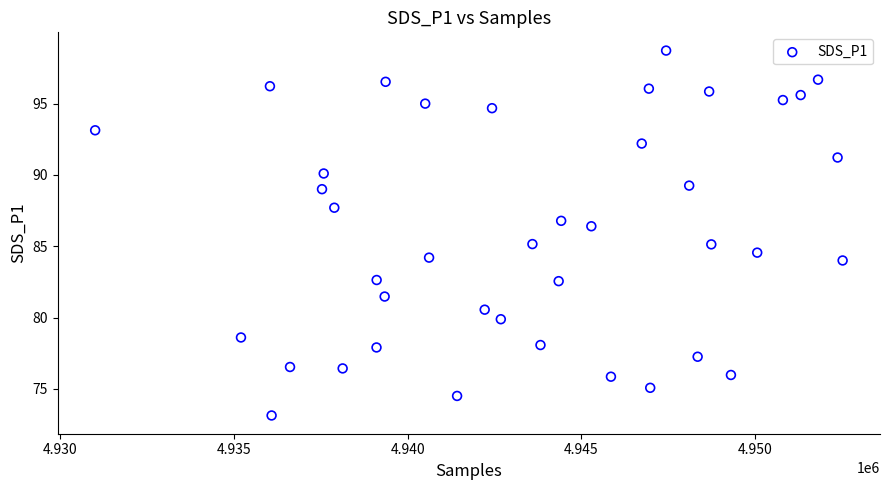

What is the range of Y values (max minus min)?

25.6